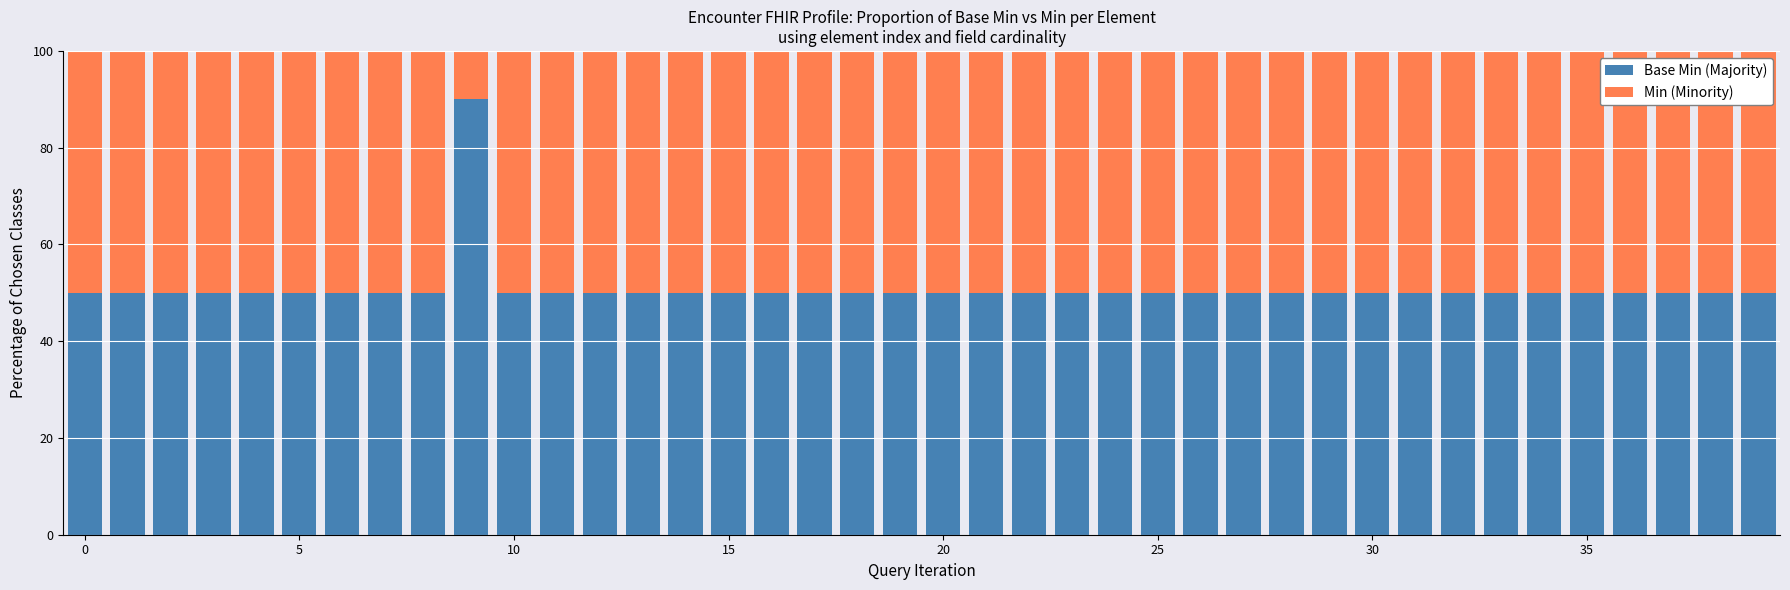

What is the highest value of the Base Min (Majority) series?

90